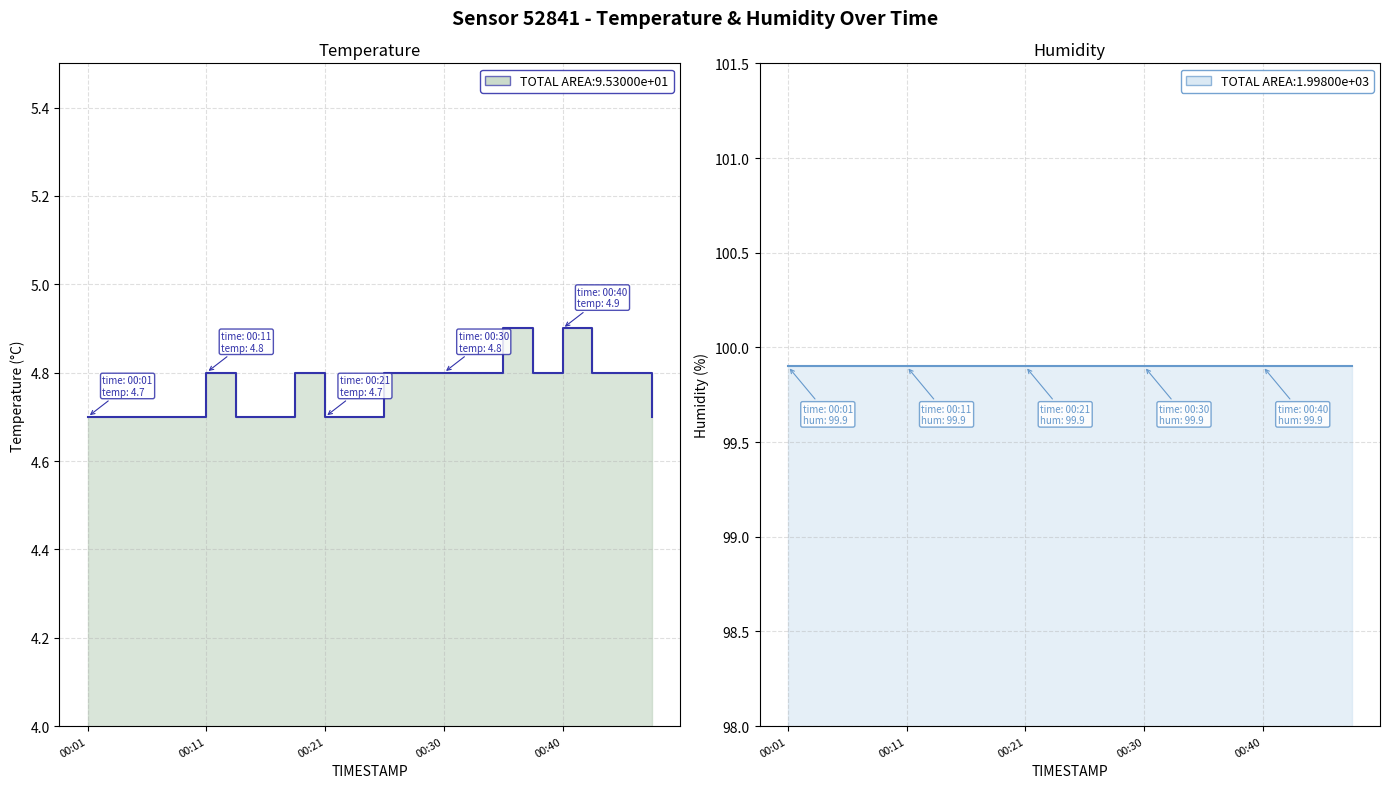

Reading right to left, list all the values displayed in this chart.

temperature: 4.7	4.8	4.8	4.9	4.8	4.9	4.8	4.8	4.8	4.8	4.7	4.7	4.8	4.7	4.7	4.8	4.7	4.7	4.7	4.7
humidity: 99.9	99.9	99.9	99.9	99.9	99.9	99.9	99.9	99.9	99.9	99.9	99.9	99.9	99.9	99.9	99.9	99.9	99.9	99.9	99.9